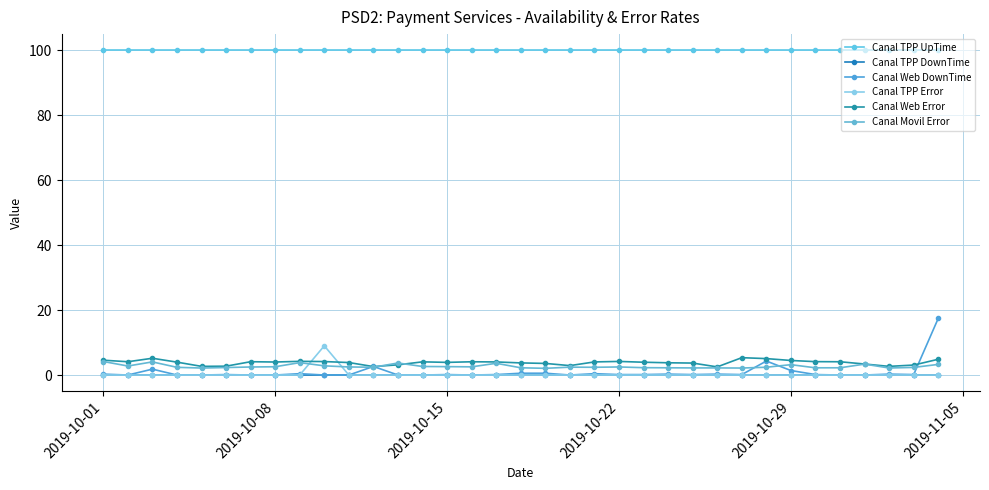

Count the number of data series in this chart.

6